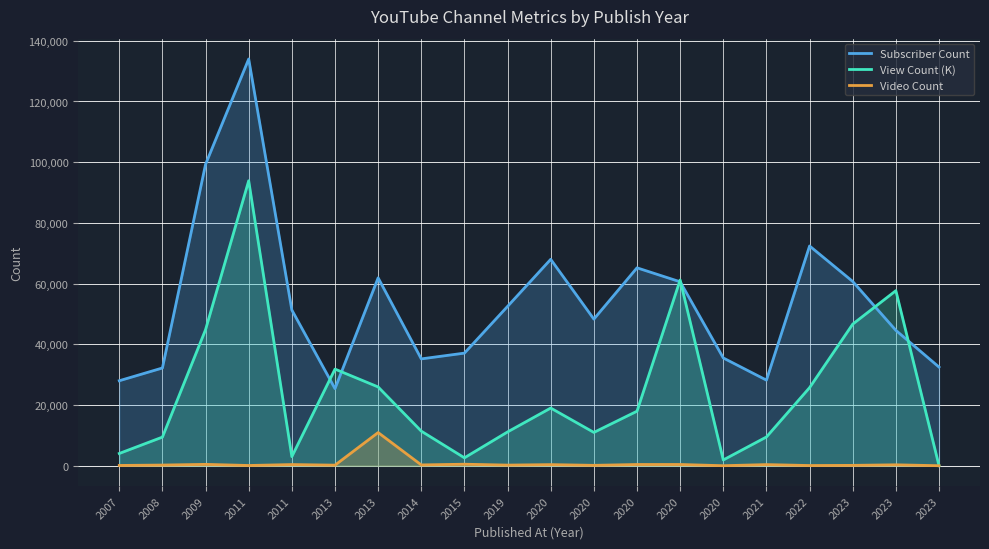

Is it true that Subscriber Count equals 49132.0 at 2009?

False